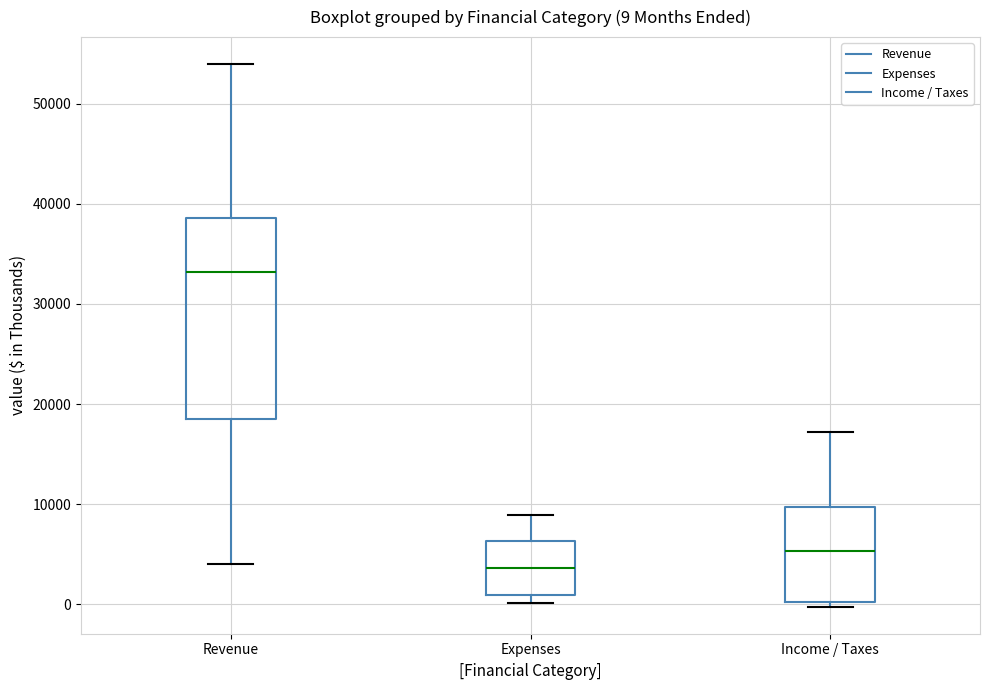

Which box has the highest median line?

Revenue